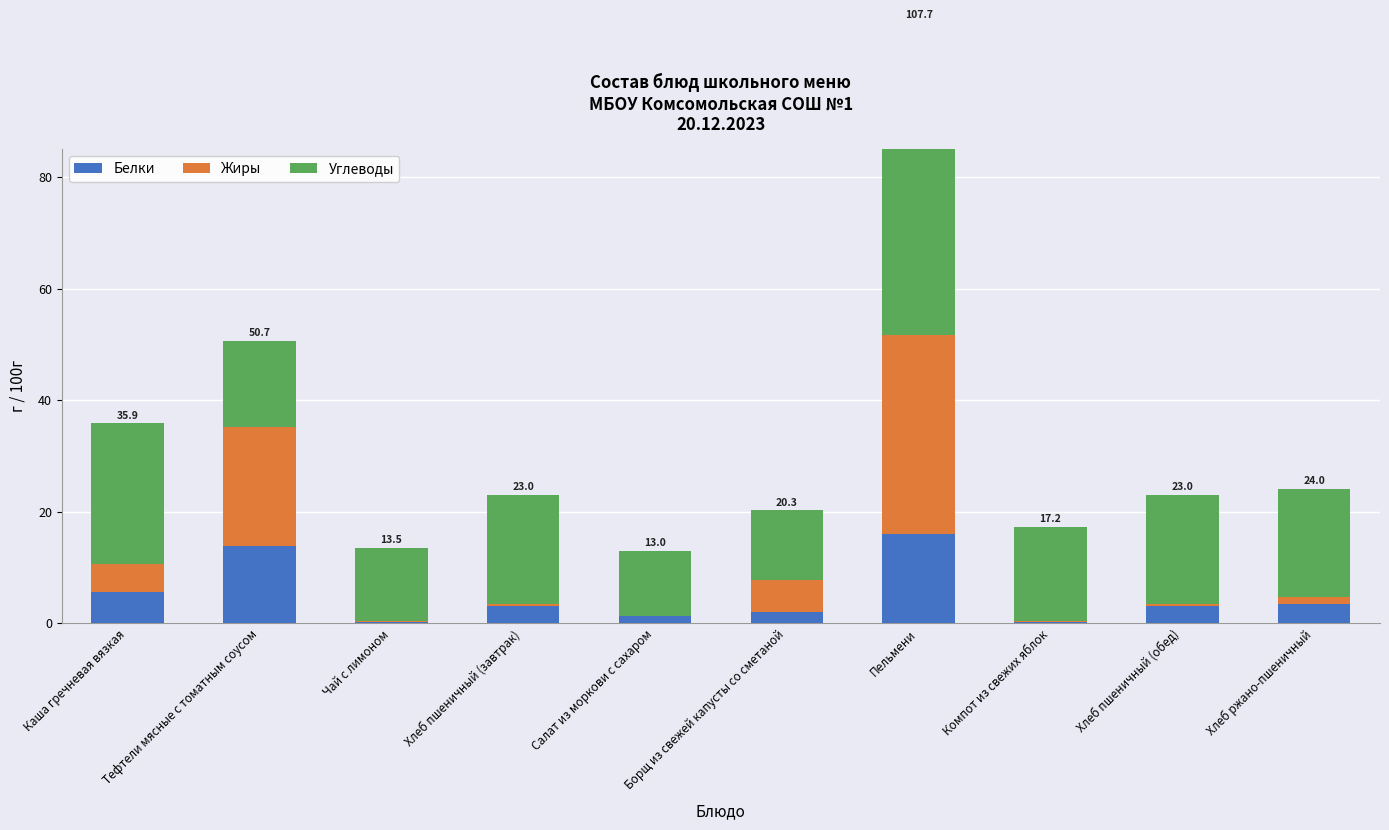

What is the value of the Углеводы bar at the 2nd from the left?

15.5